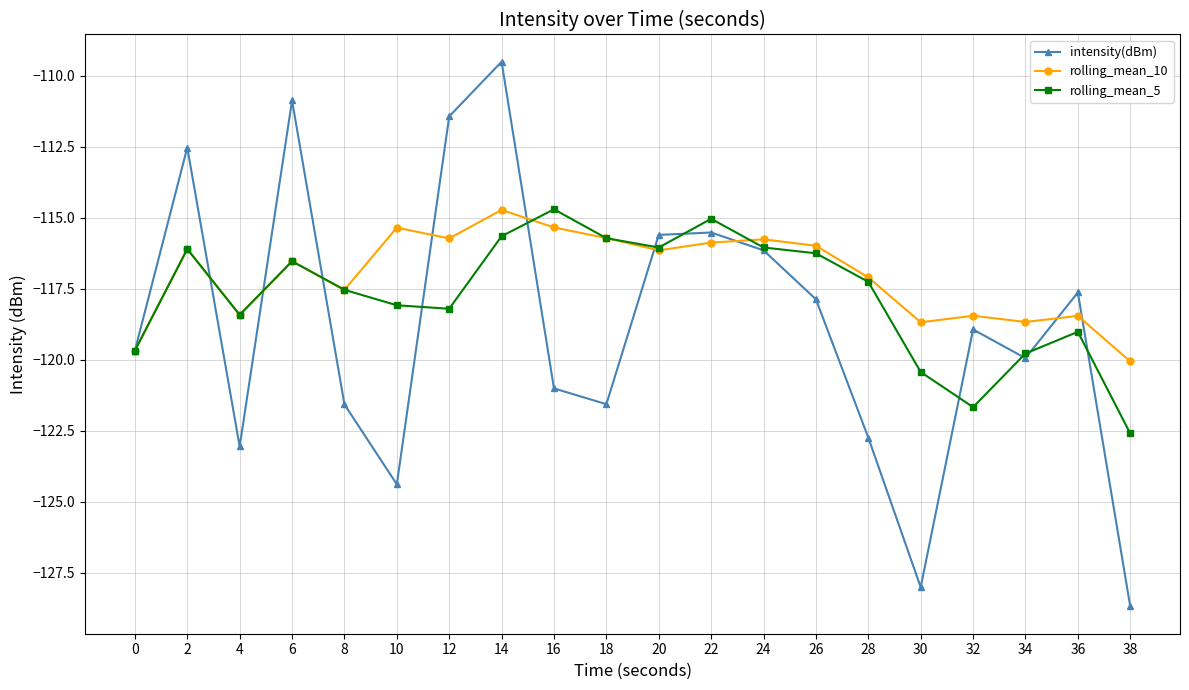

What is the minimum value shown in the chart?

-128.7